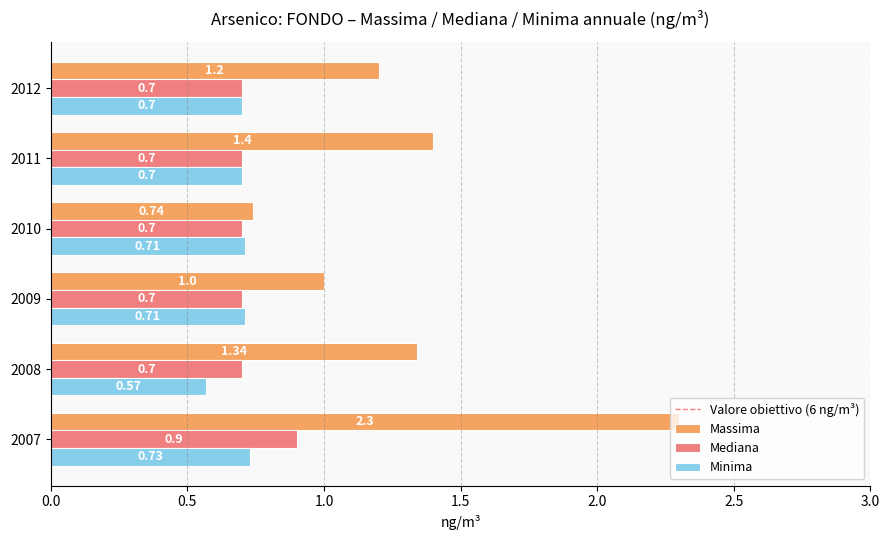

Which series changed the most between 2007 and 2012?

Massima